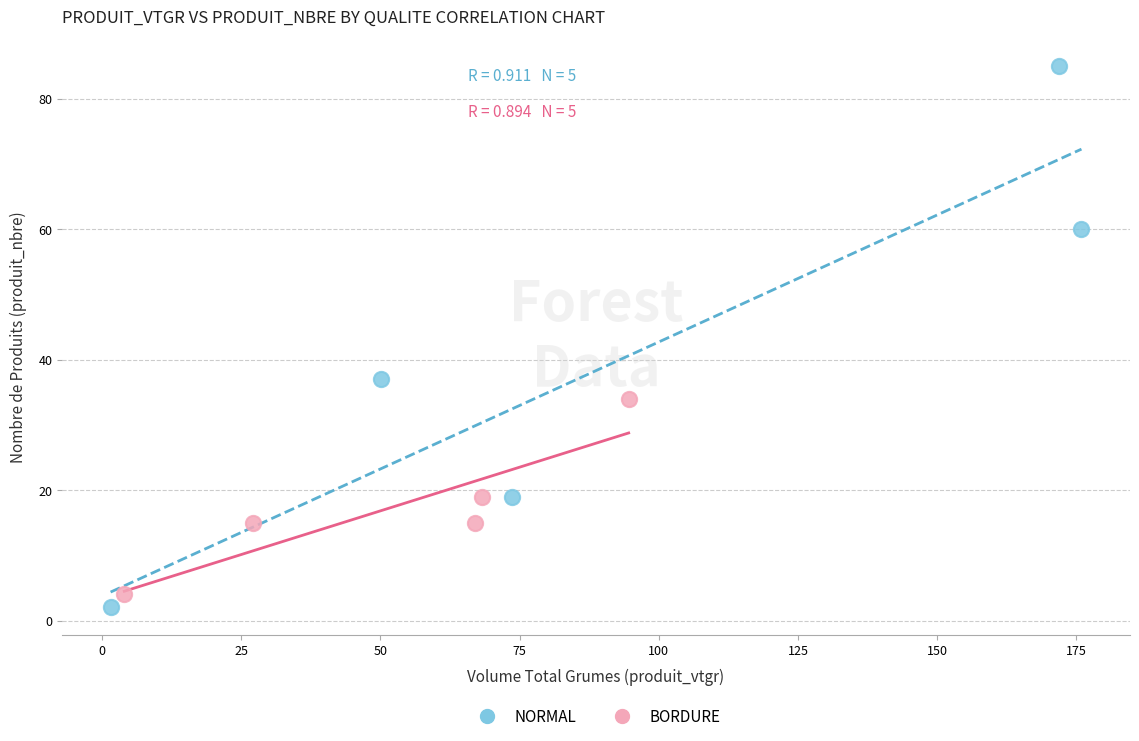

Which series has the largest Y range (max minus min)?

NORMAL